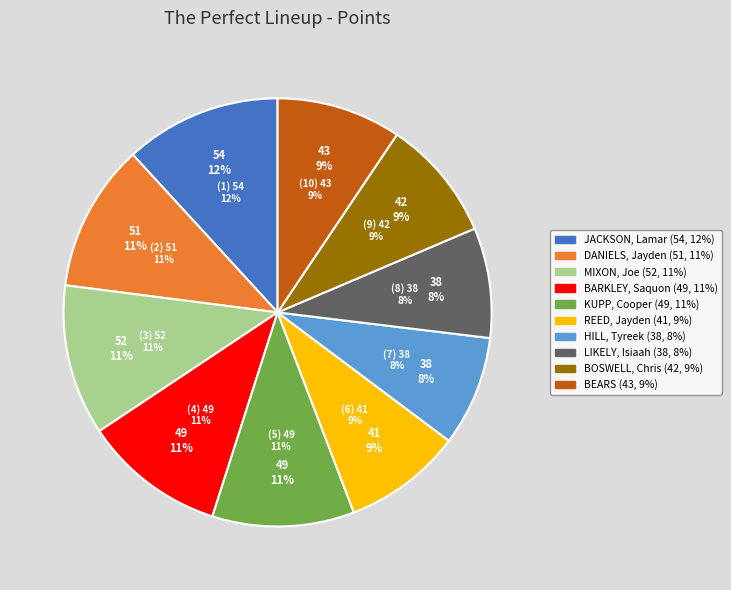

Count the number of slices in the pie.

10